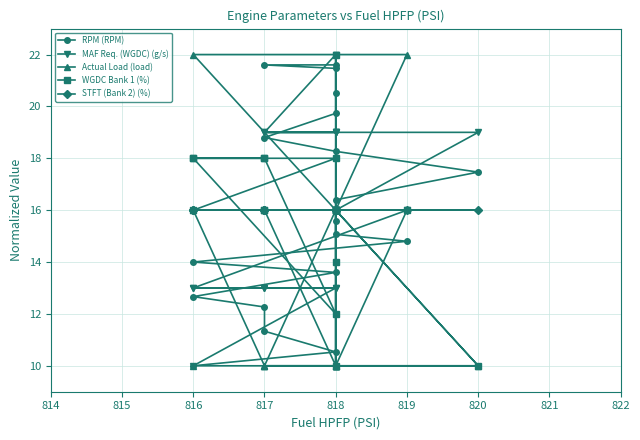

What are all the series names shown in the legend?

RPM (RPM), MAF Req. (WGDC) (g/s), Actual Load (load), WGDC Bank 1 (%), STFT (Bank 2) (%)